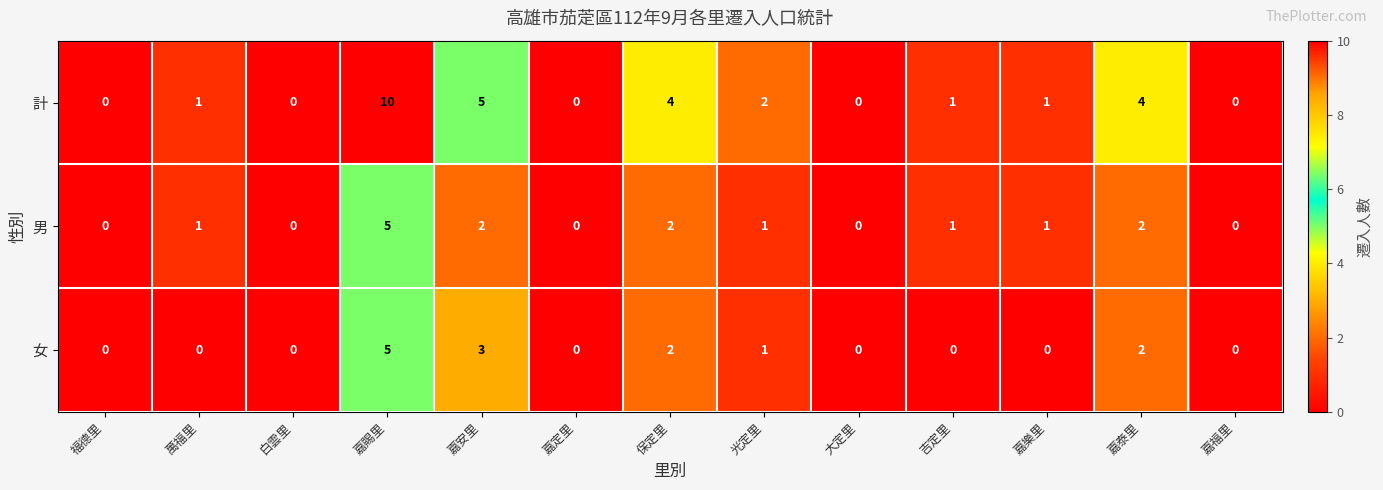

At how many categories does at least one series exceed 9?

1